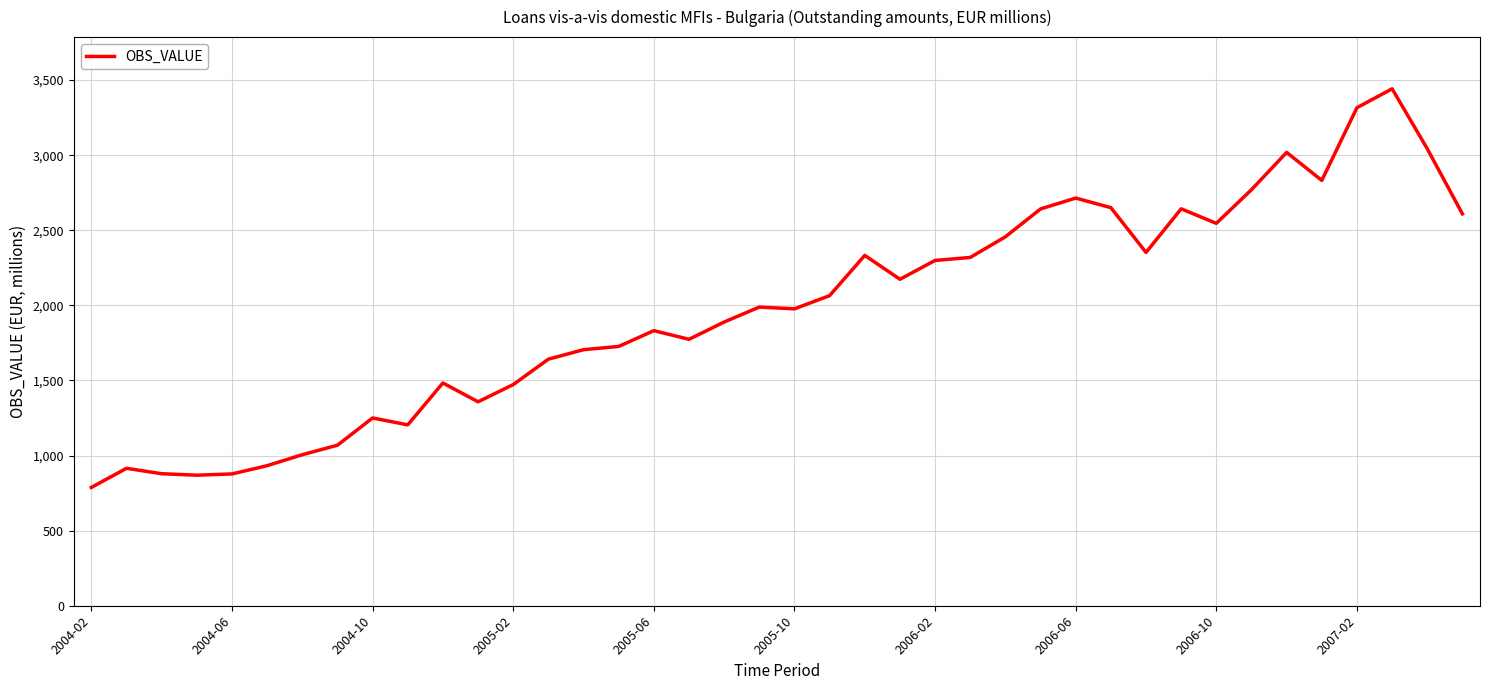

What is the smallest value displayed?

787.8